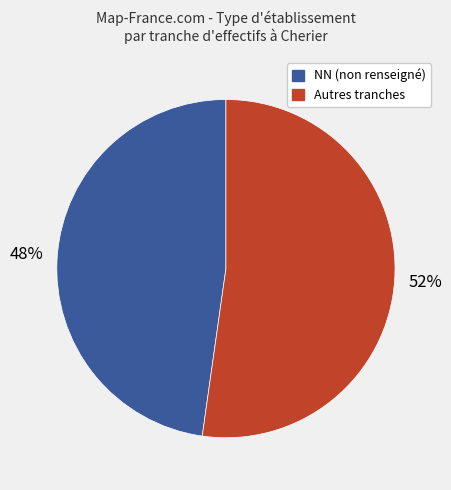

Is there a majority slice in this chart?

Yes